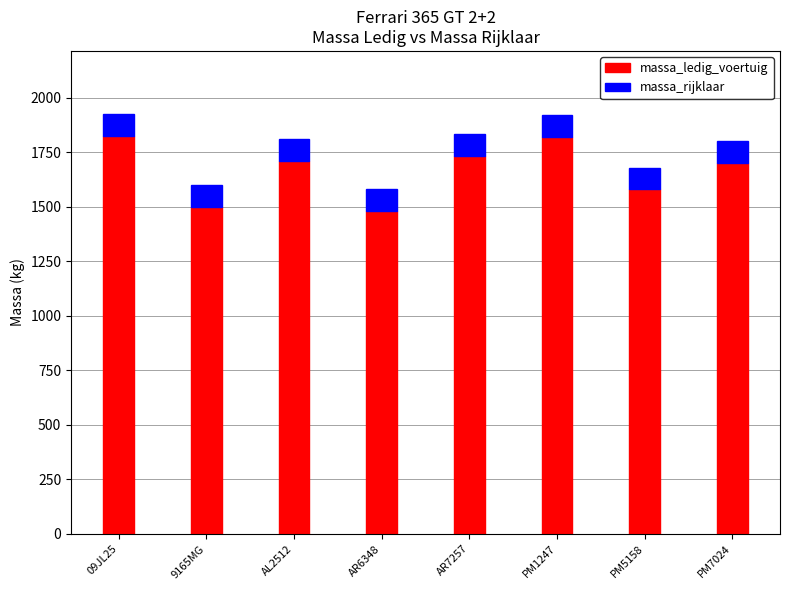

What is the total value across all series at AR7257?

1834